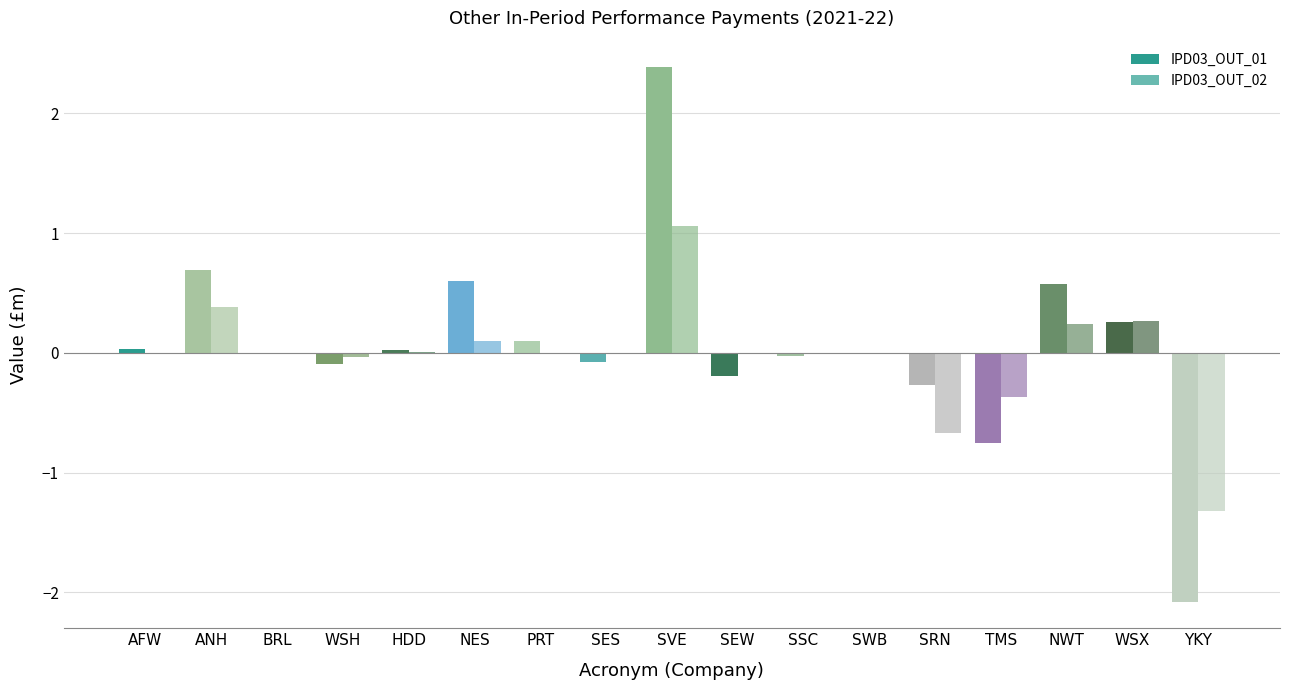

Are the bars grouped side by side (vs. stacked)?

Yes